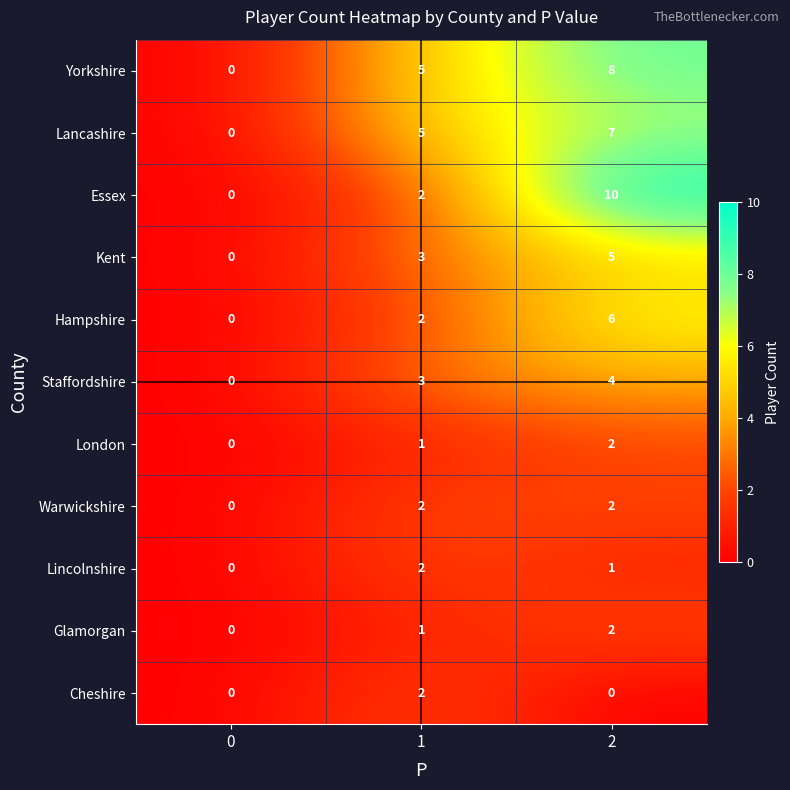

What is the sum of the Glamorgan values at 2 and 1?

3